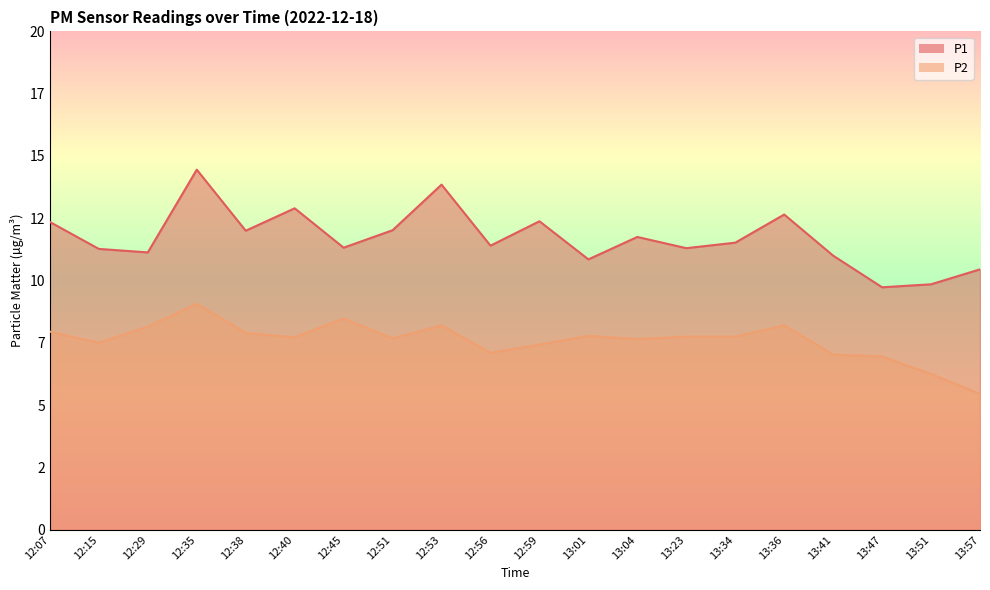

The P2 series shows 7.1 at 12:56. True or false?

True